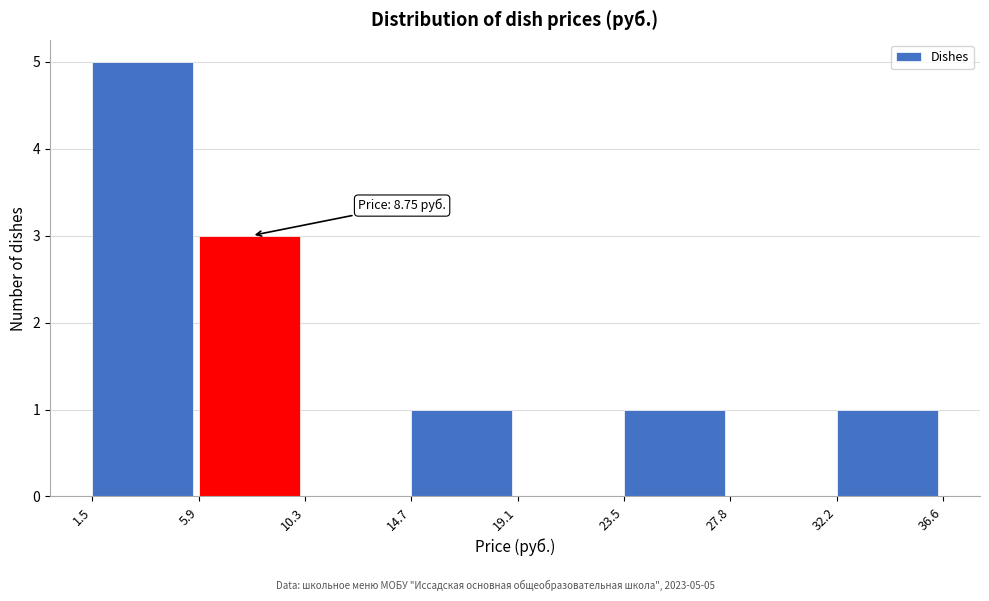

Over which range of the x-axis is the bar tallest?

1.5 to 5.9